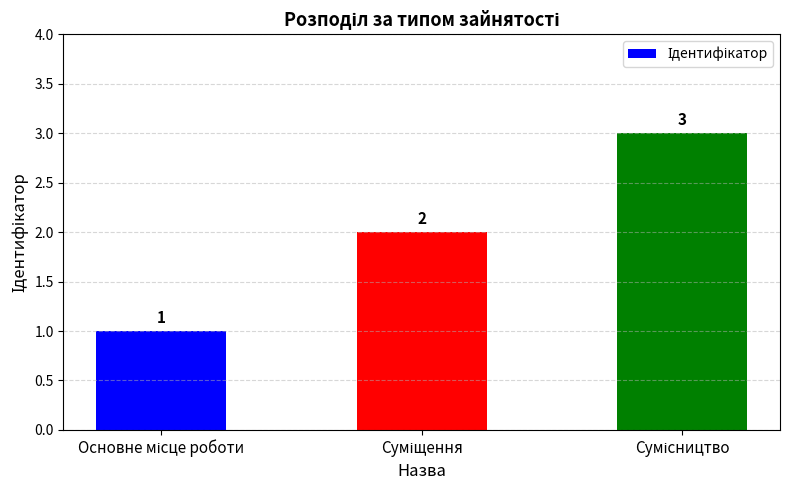

What is the value of the 3rd bar from the left?

3